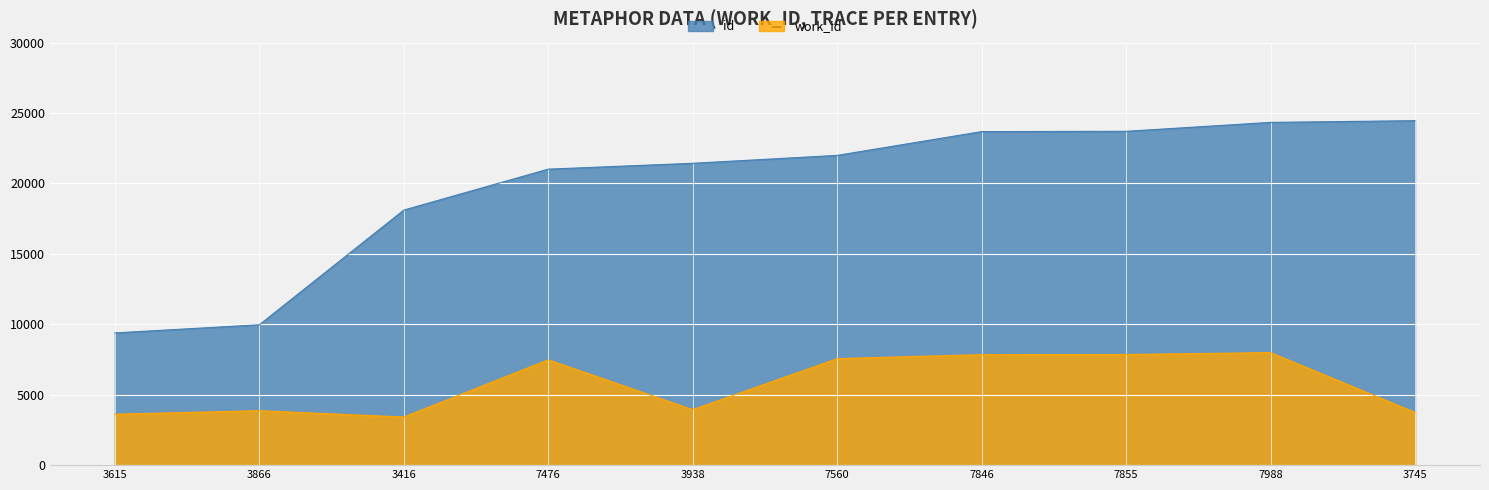

What is the label of the 3rd point from the left?

3416